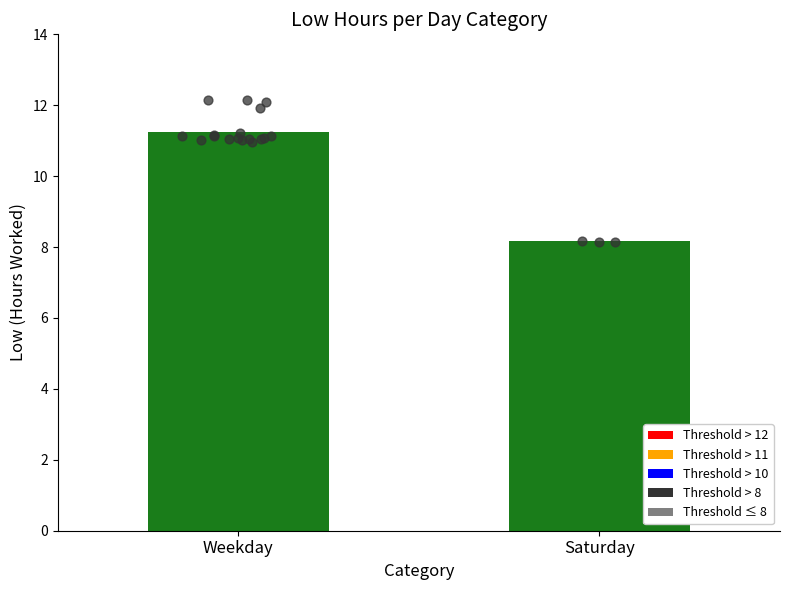

What is the ratio of the value at Weekday to the value at Saturday?

1.4